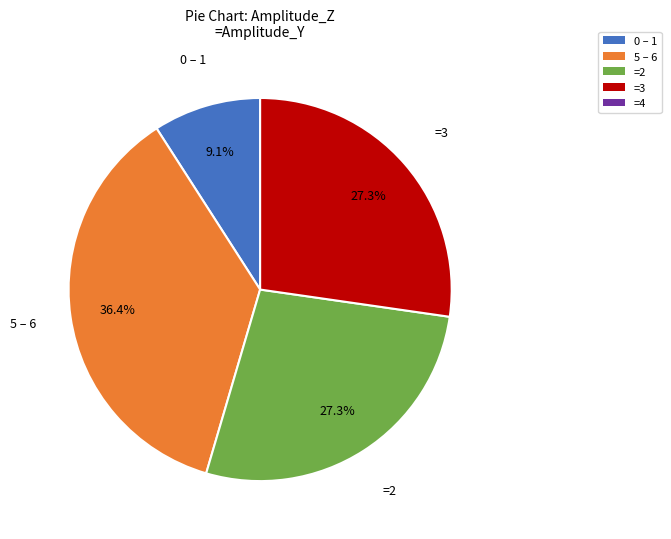

Does any single category account for the majority?

No